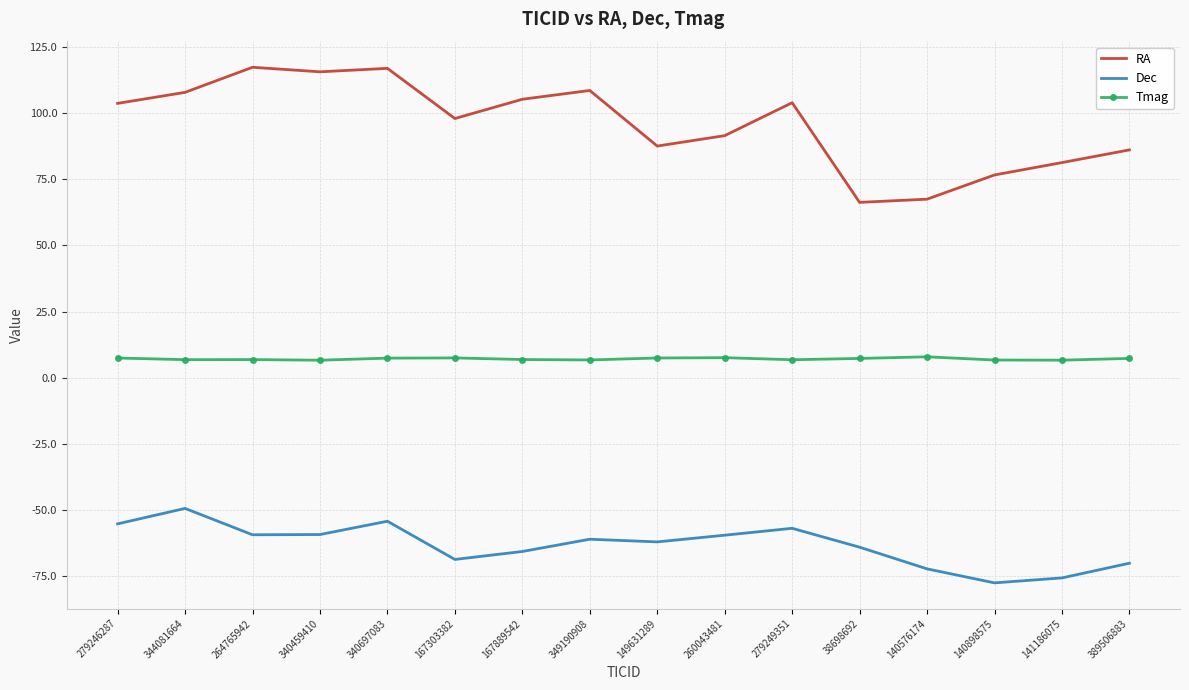

What position from the left is 167303382?

6